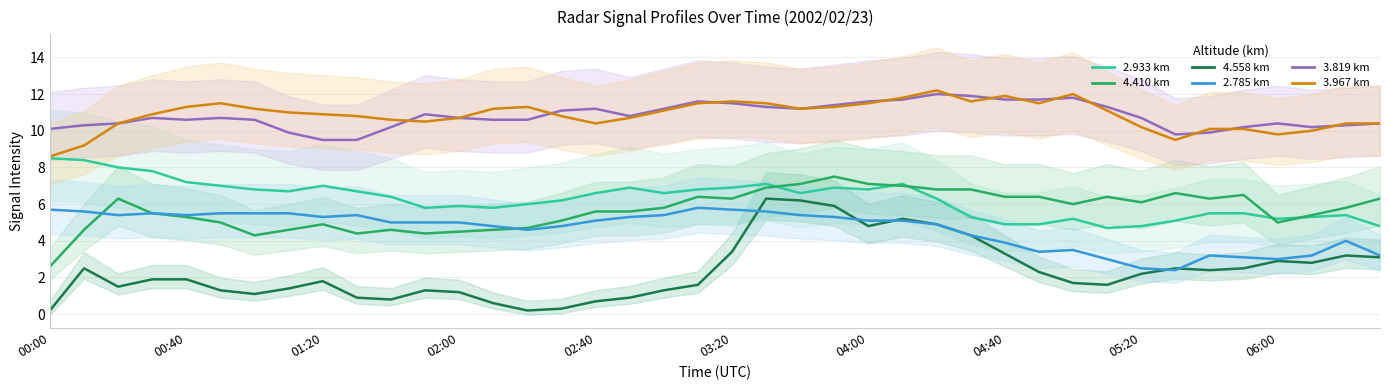

What is the average value of the 4.410 series?

5.7